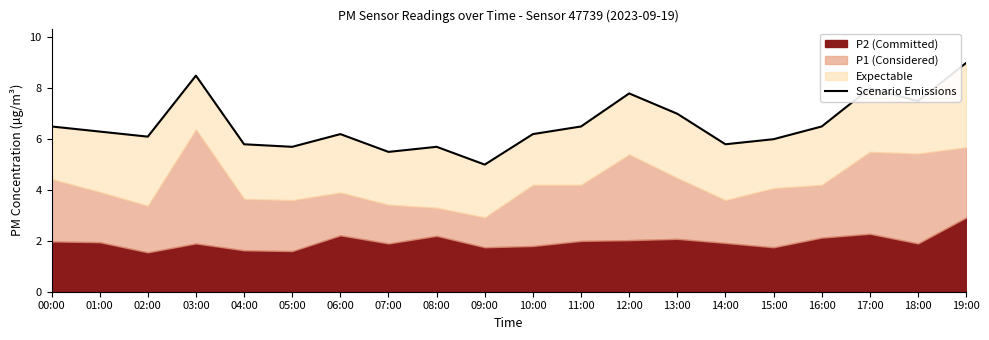

How many interior local valleys (lower than both neighbors) does the data have?

6